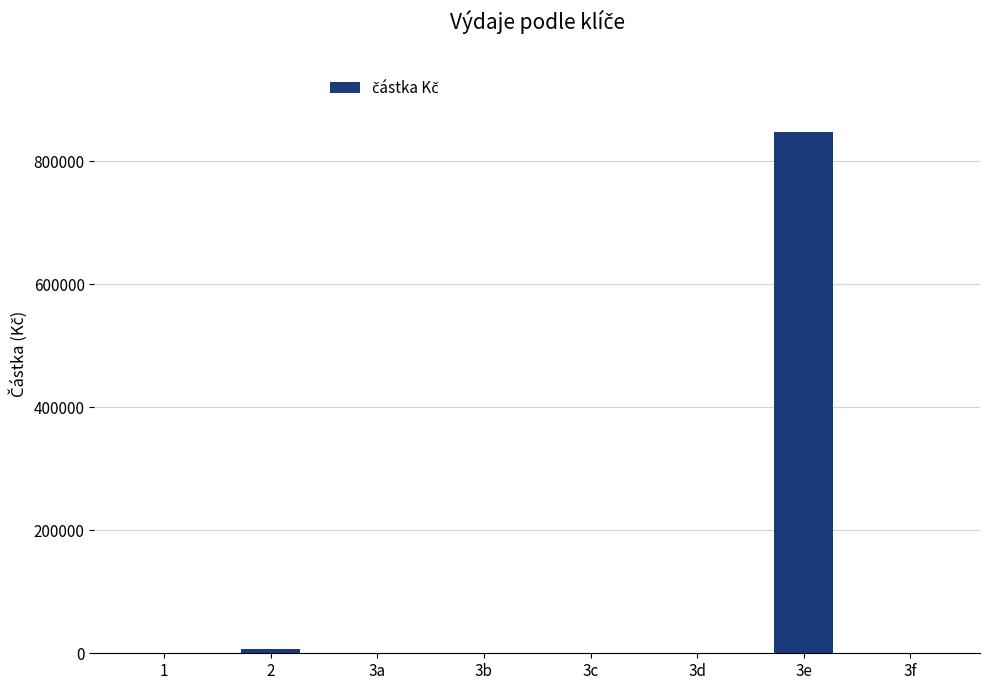

What is the change in value from 2 to 3a?

-7000